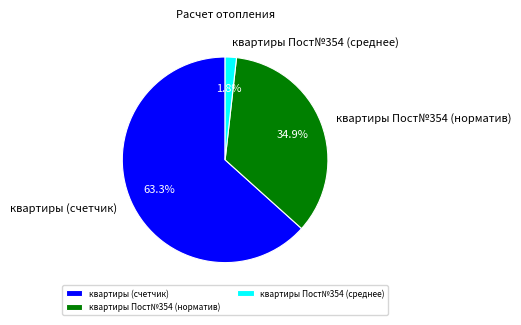

True or false: квартиры Пост№354 (норматив) accounts for 40% of the total.

False